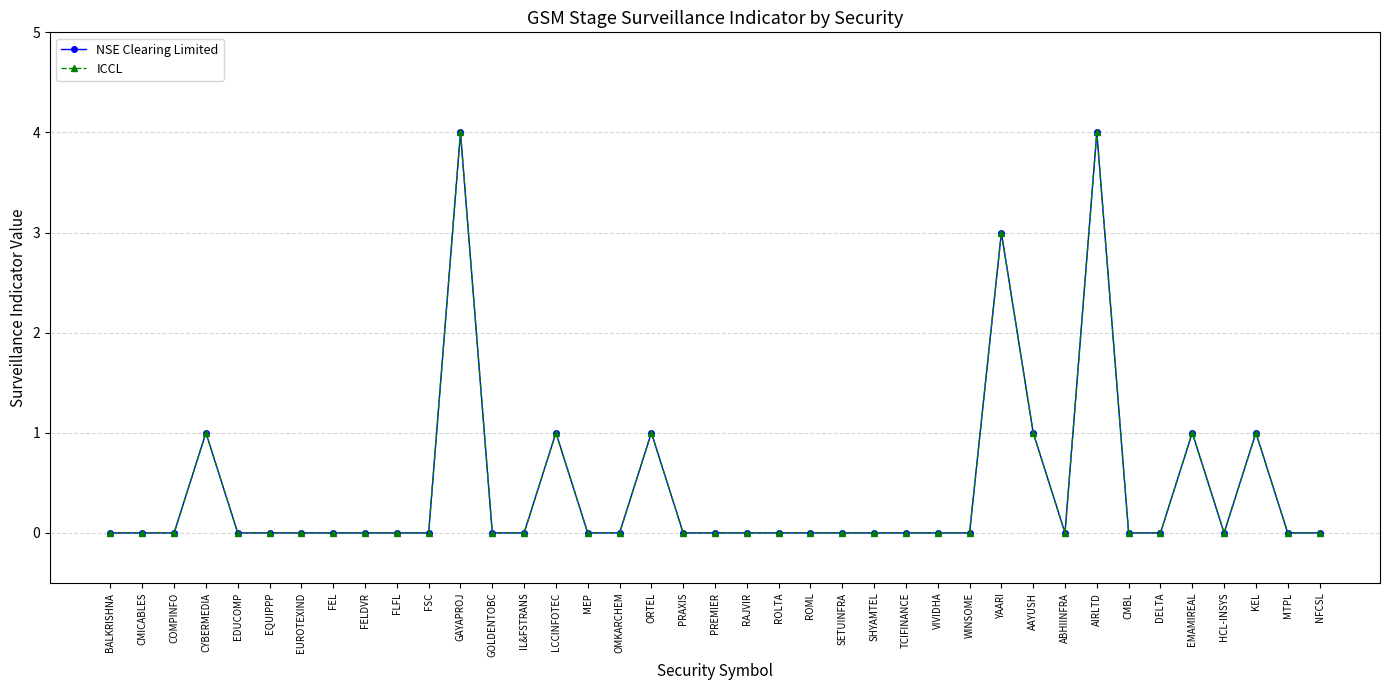

What is the label of the 5th point from the right?

EMAMIREAL